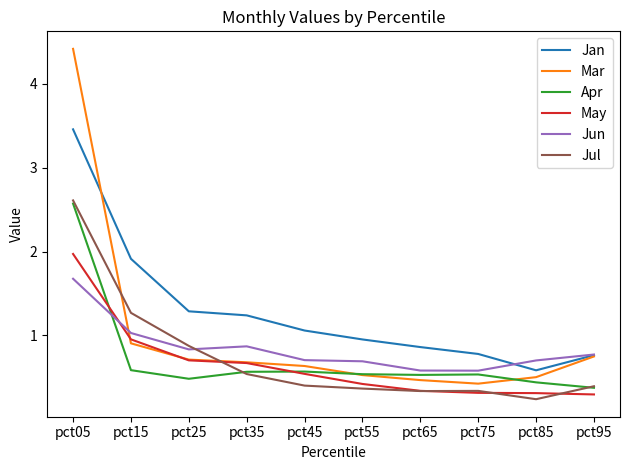

The Mar series shows 0.9 at pct45. True or false?

False